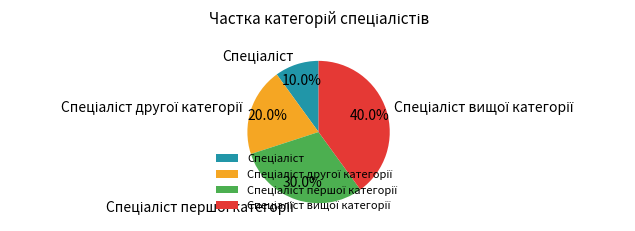

Does any single category account for the majority?

No